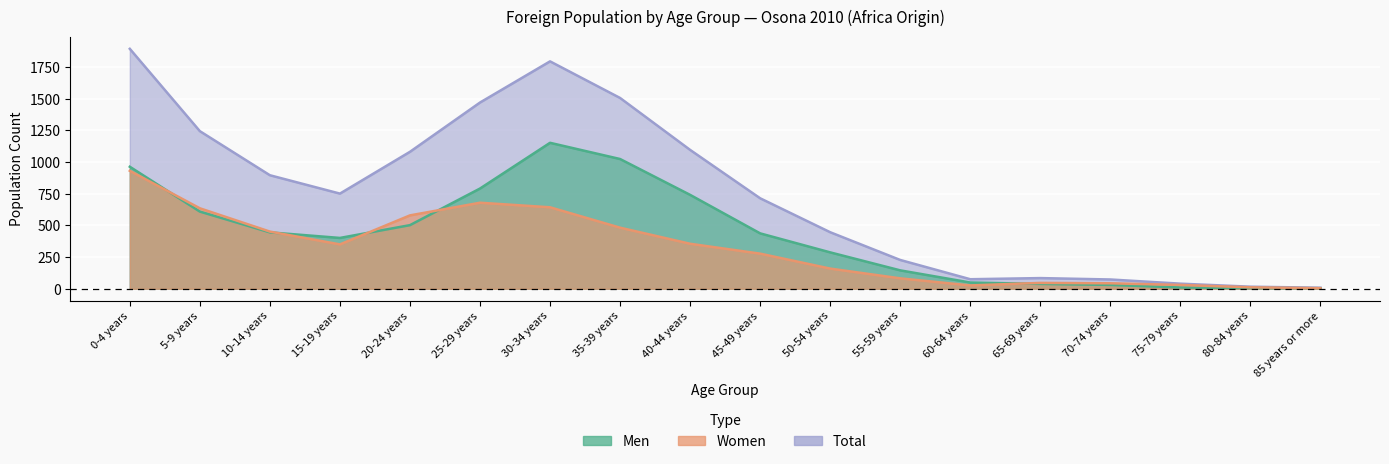

Is it true that Total equals 1795 at 30-34 years?

True